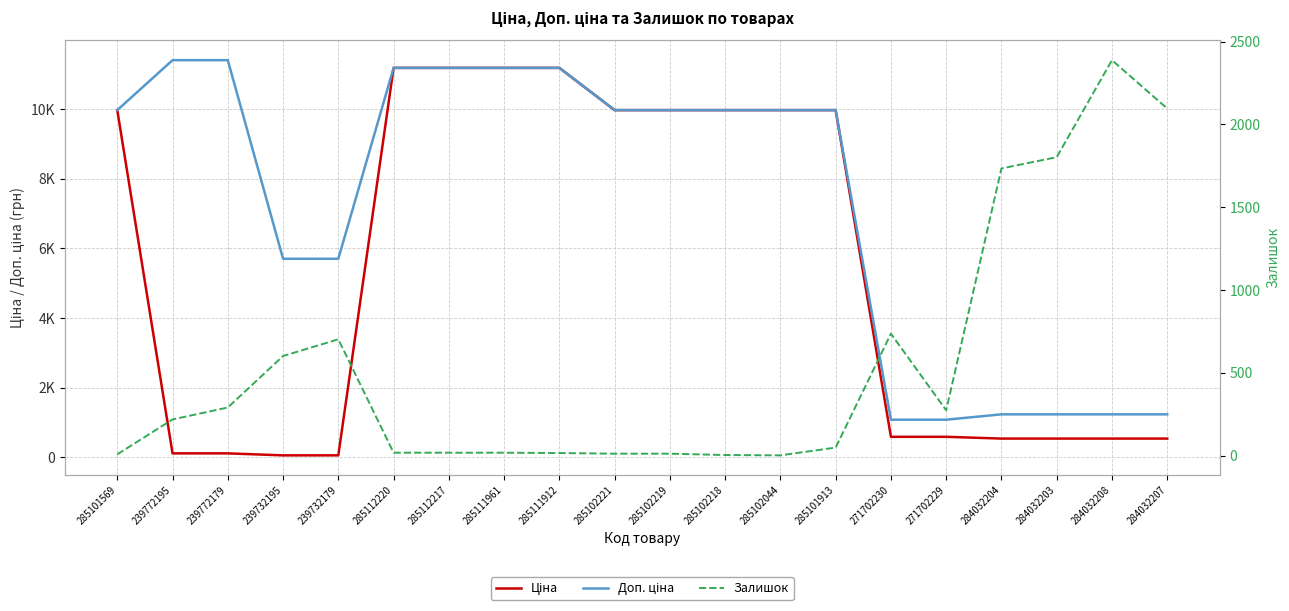

What is the minimum value for Доп. ціна?

1081.7